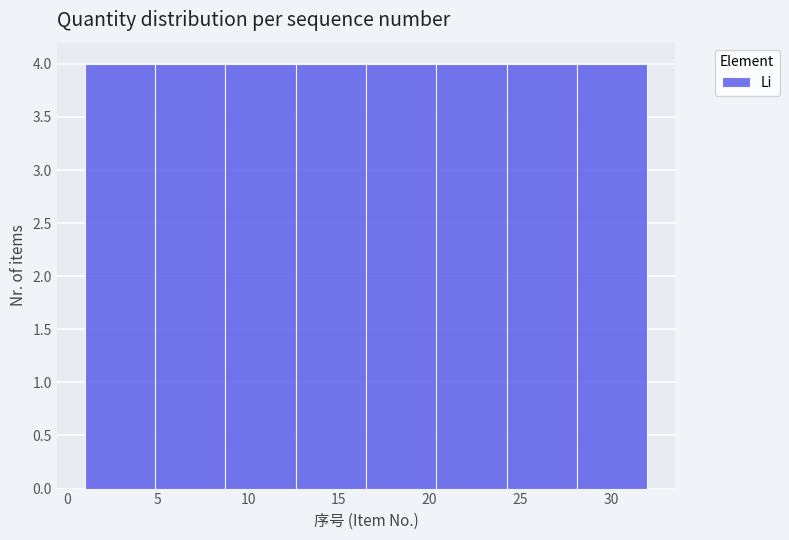

Reading left to right, transcribe this chart: for each bar, give the range it covers on the x-axis and its height. Neither the bar edges nor the heights are printed on the chart, so give them approximately, as read against the axes.

1.0 to 5.0: 4
5.0 to 9.0: 4
9.0 to 12.5: 4
12.5 to 16.5: 4
16.5 to 20.5: 4
20.5 to 24.5: 4
24.5 to 28.0: 4
28.0 to 32.0: 4